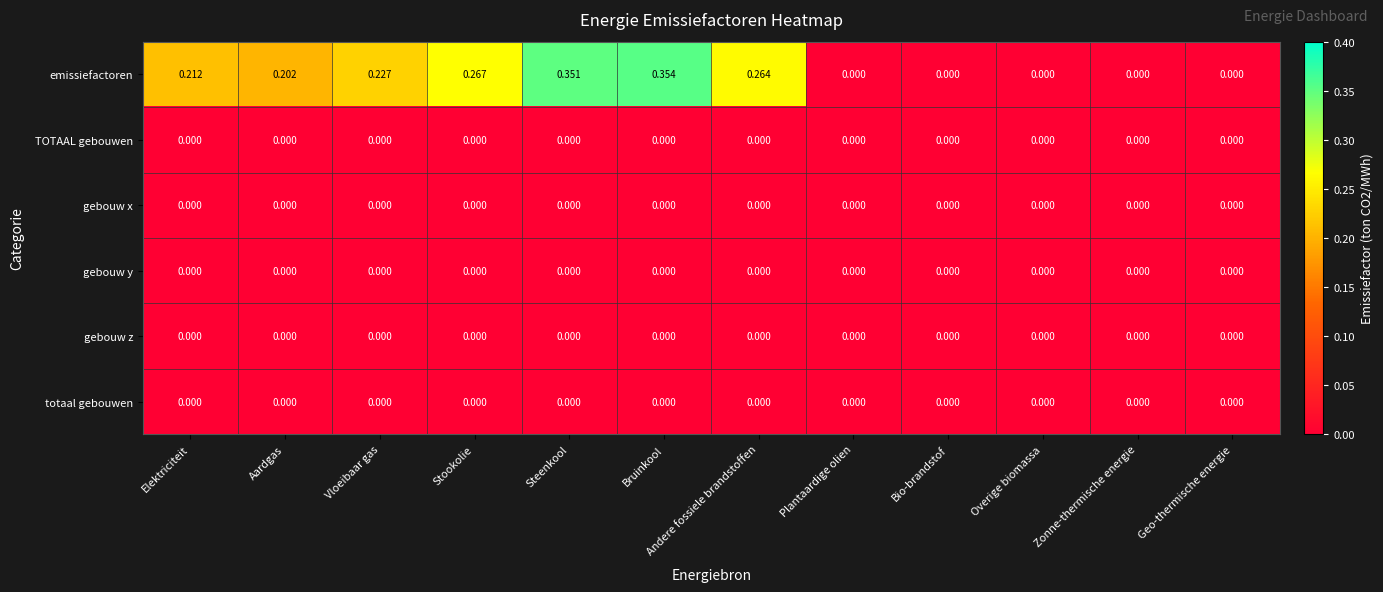

At which category is the sum across all series the highest?

Bruinkool